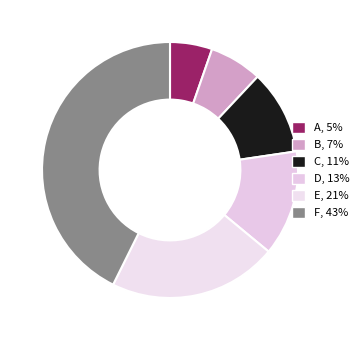

The C slice represents 1% of the pie. True or false?

False